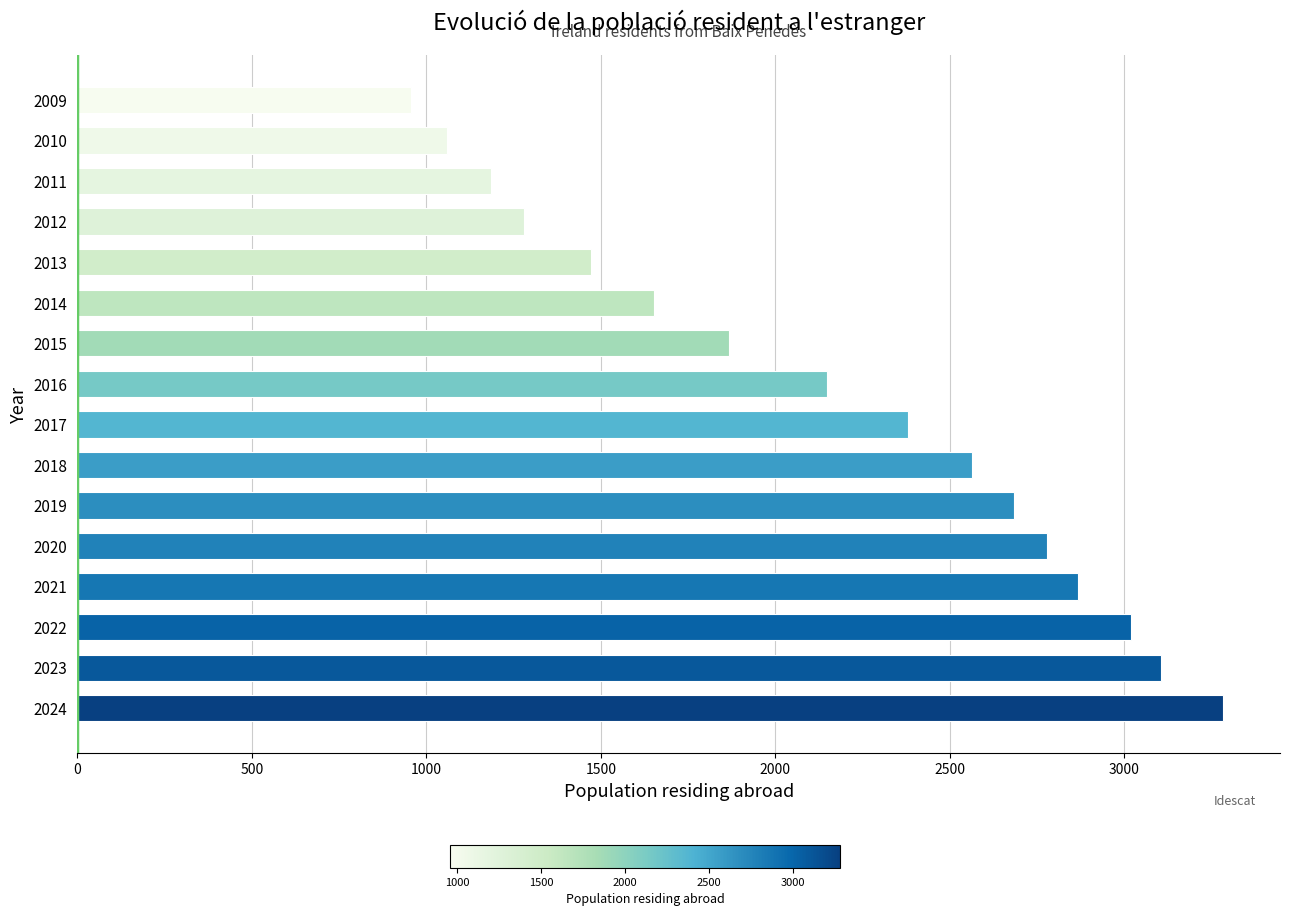

The chart shows a value of 1243 at 2020. True or false?

False